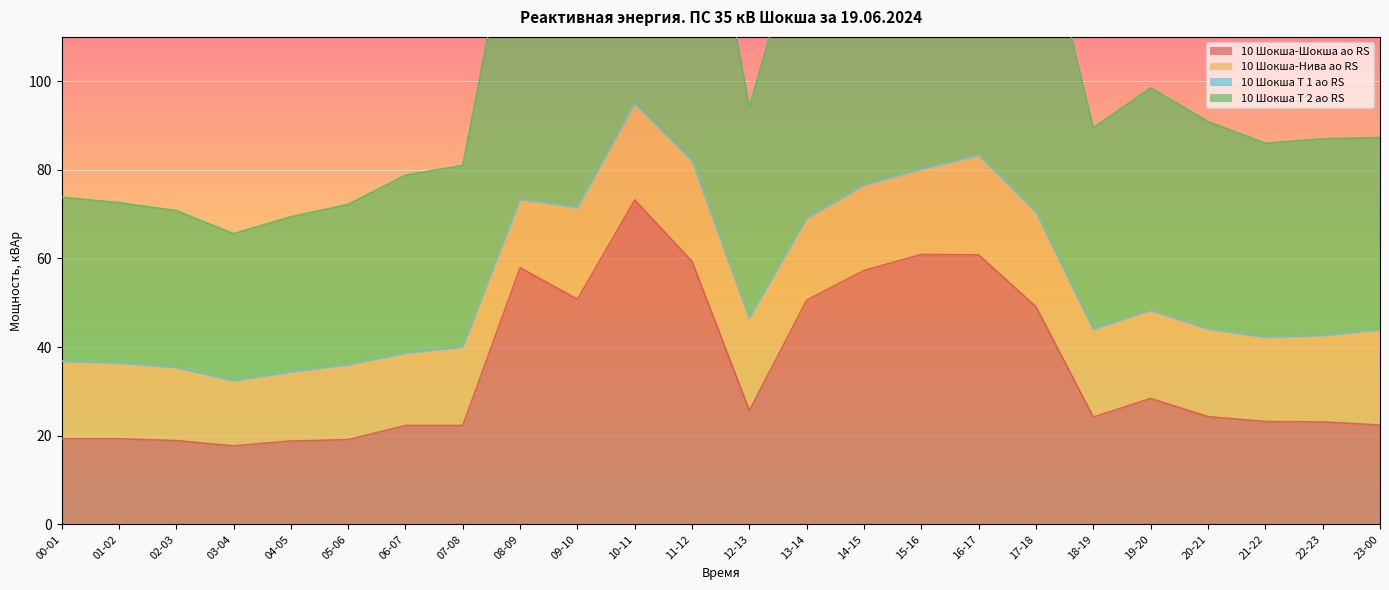

True or false: 10 Шокша-Шокша ао RS and 10 Шокша Т 2 ао RS intersect in this chart.

False